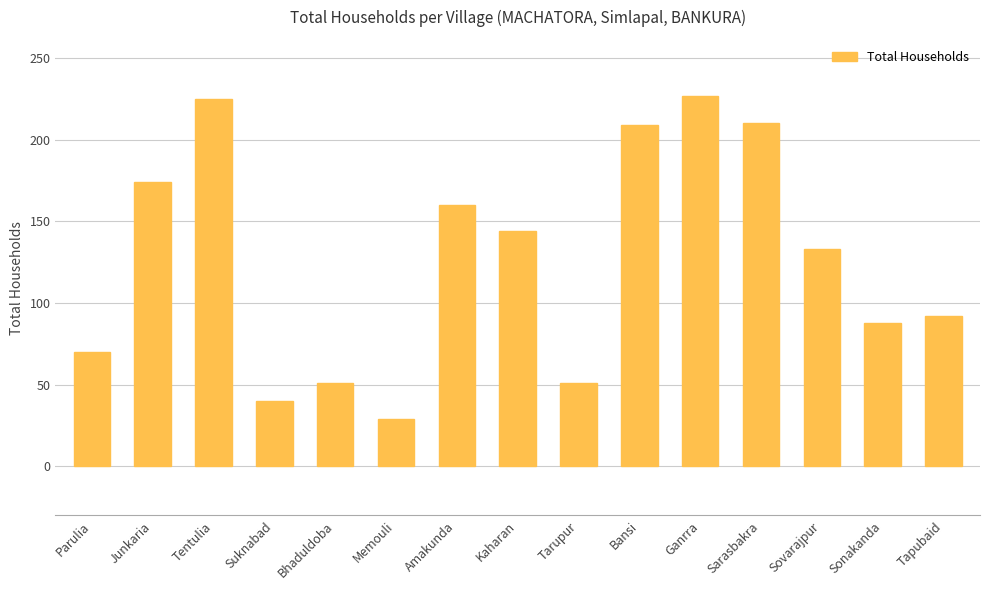

What is the change in value from Memouli to Bansi?

+180